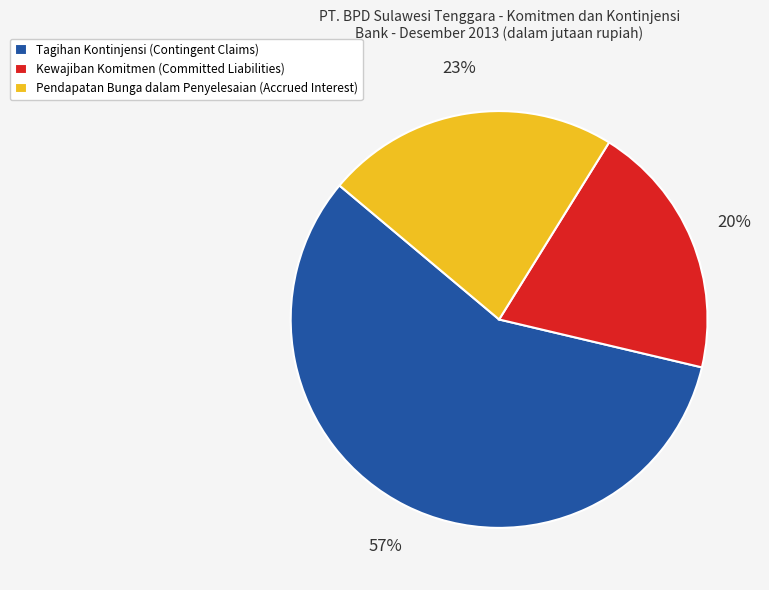

Which slice is the smallest?

Kewajiban Komitmen (Committed Liabilities)